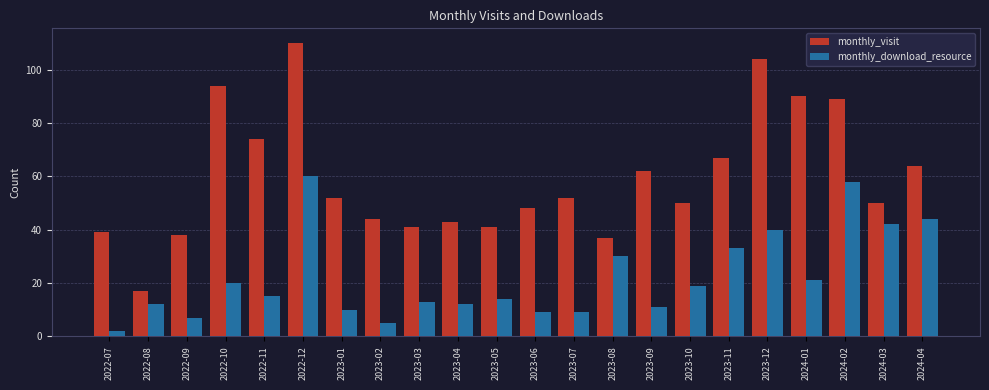

What is the total value across all series at 2022-08?

29